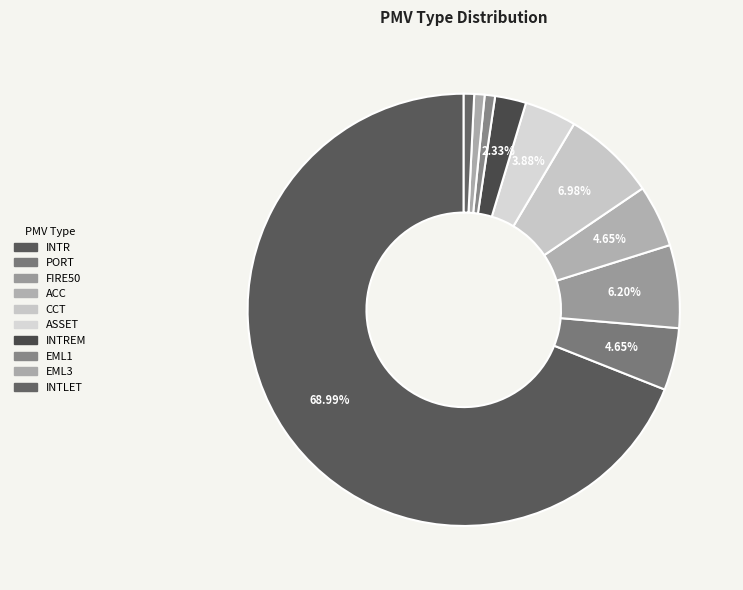

Which slice is the largest?

INTR